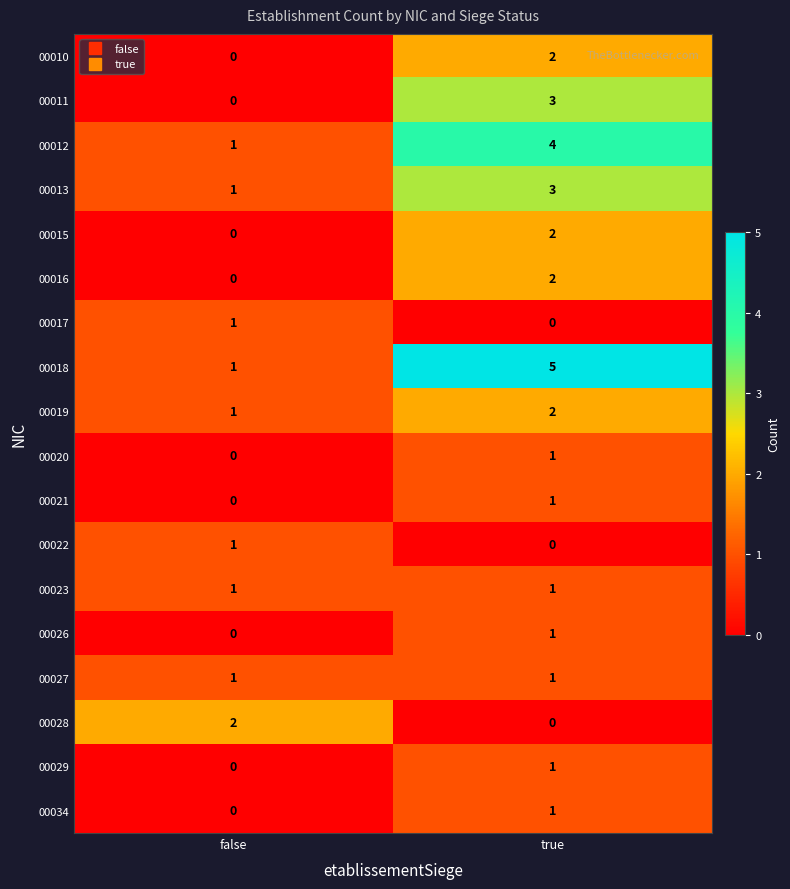

How many categories are shown in the chart?

2